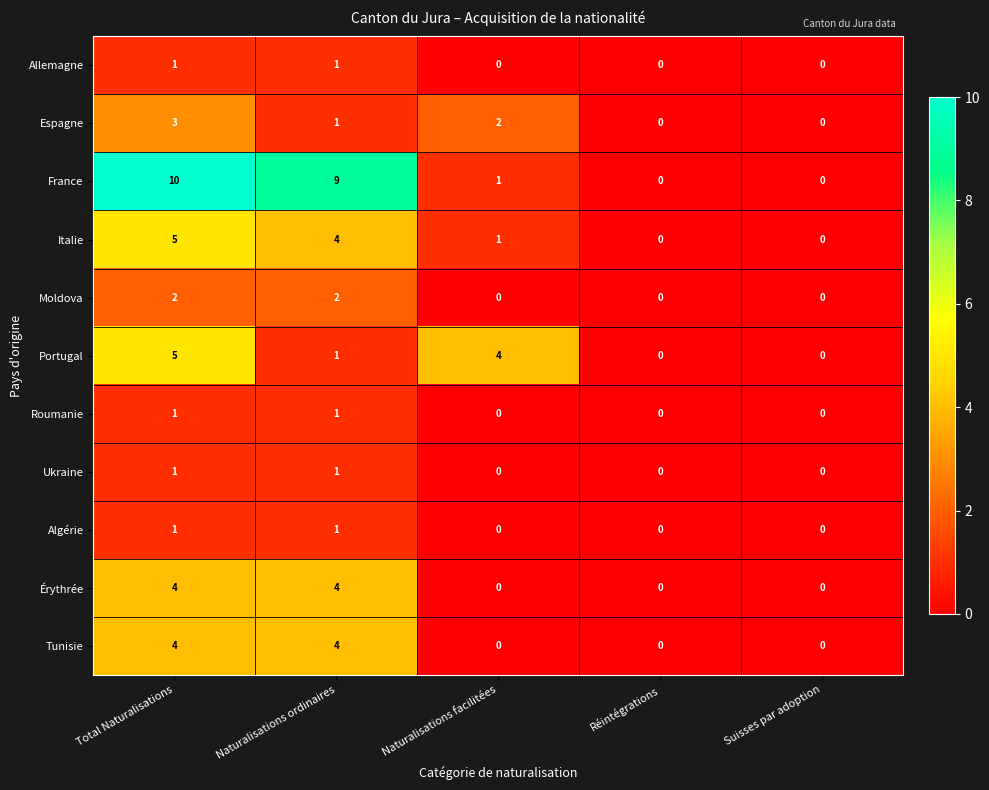

Is it true that Érythrée equals 6 at Total Naturalisations?

False